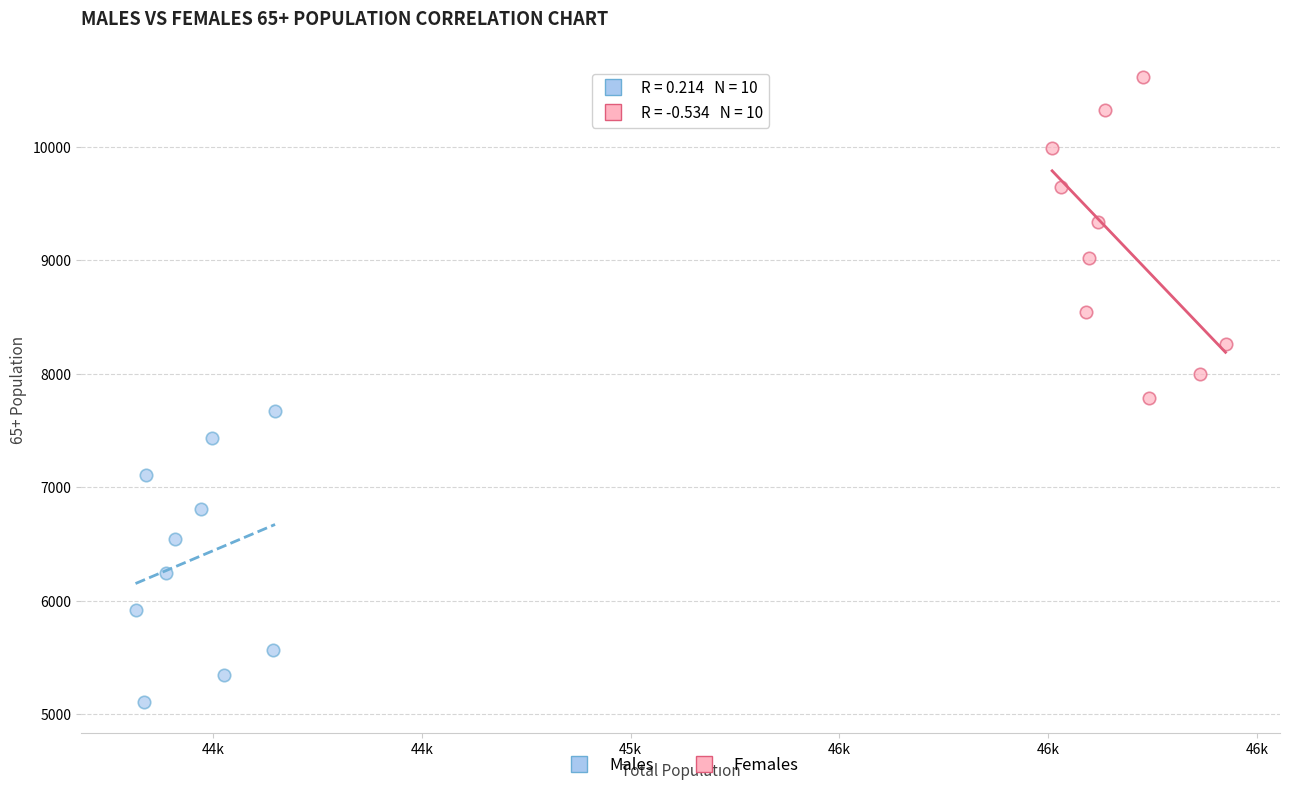

Which series reaches the minimum Y coordinate?

Males